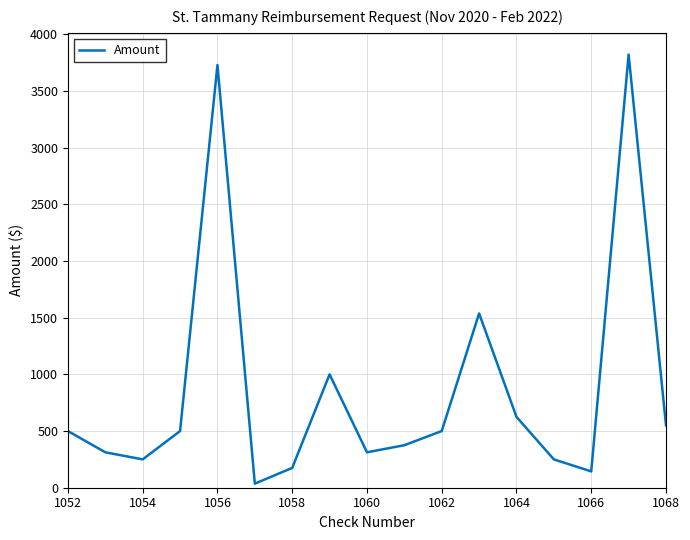

What is the maximum value shown in the chart?

3821.8